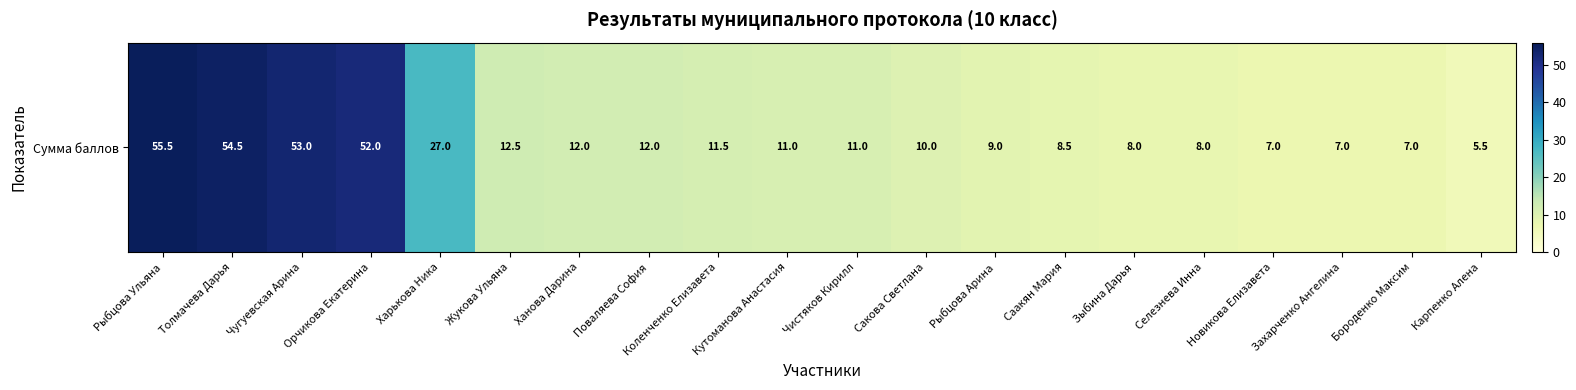

Where does the data first go above 11?

Рыбцова Ульяна